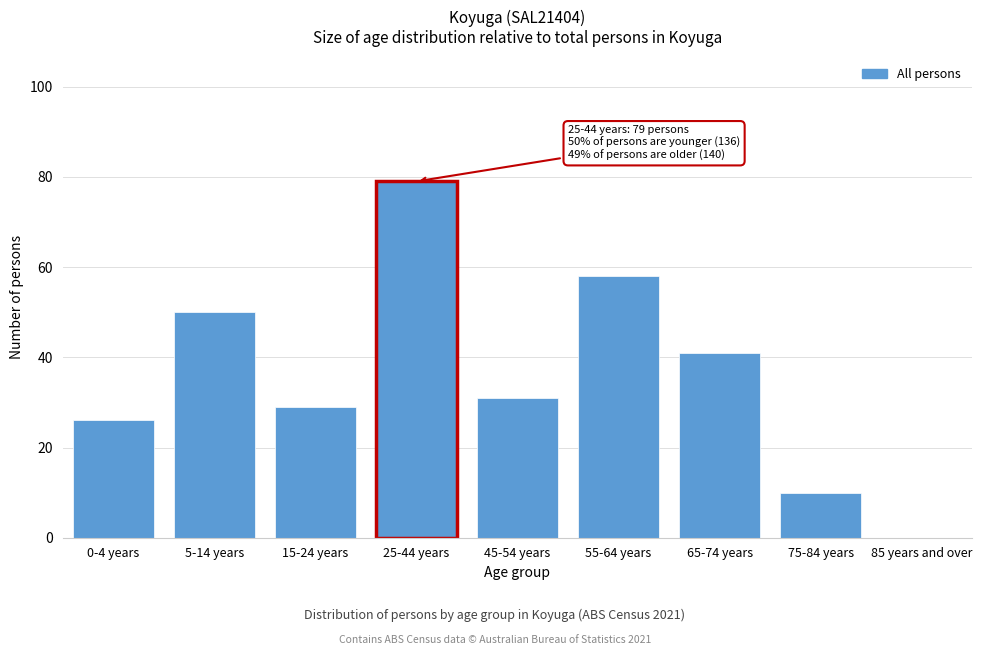

Reading left to right, list all the values displayed in this chart.

0-4 years=26	5-14 years=50	15-24 years=29	25-44 years=79	45-54 years=31	55-64 years=58	65-74 years=41	75-84 years=10	85 years and over=0